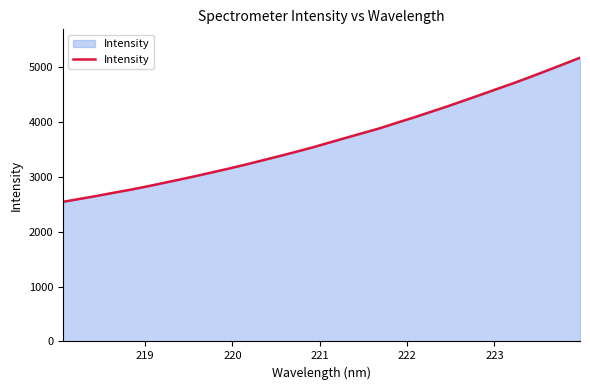

What is the difference between the maximum and minimum values?

2623.9